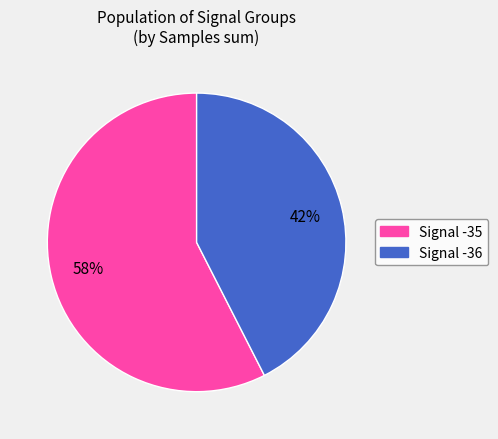

Which slice is the smallest?

Signal -36